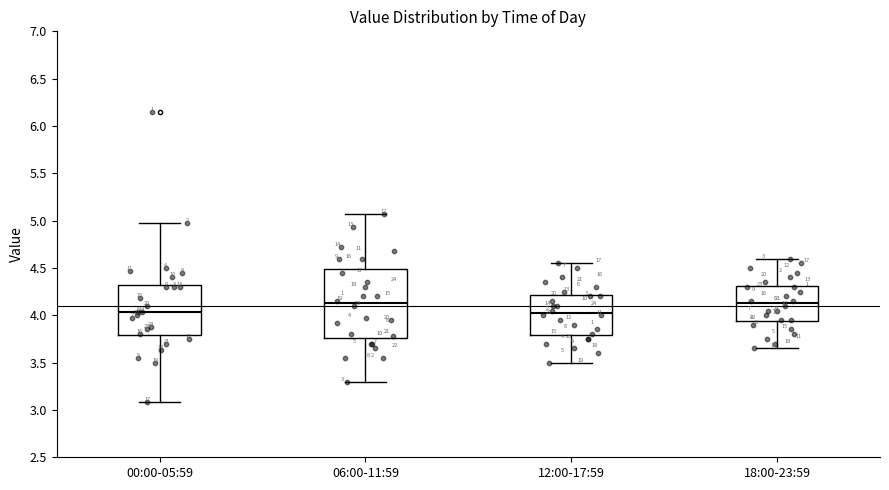

Comparing the boxes themselves (not the whiskers), which one is the tallest?

06:00-11:59